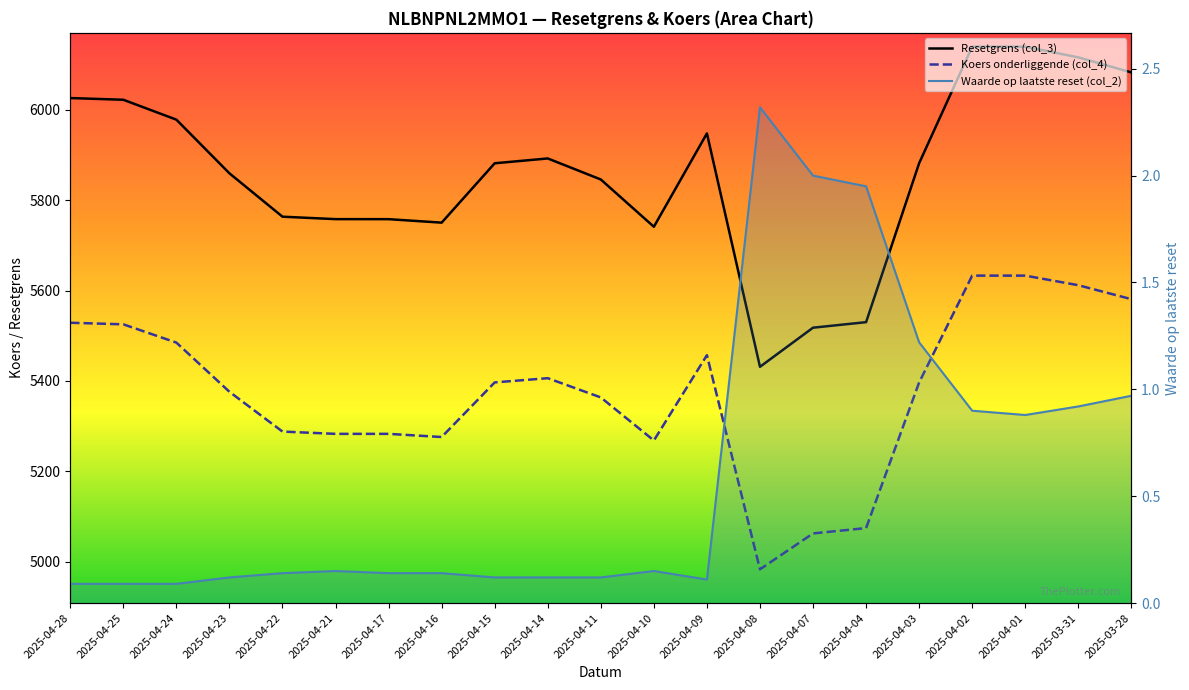

What is the label of the 7th point from the right?

2025-04-07